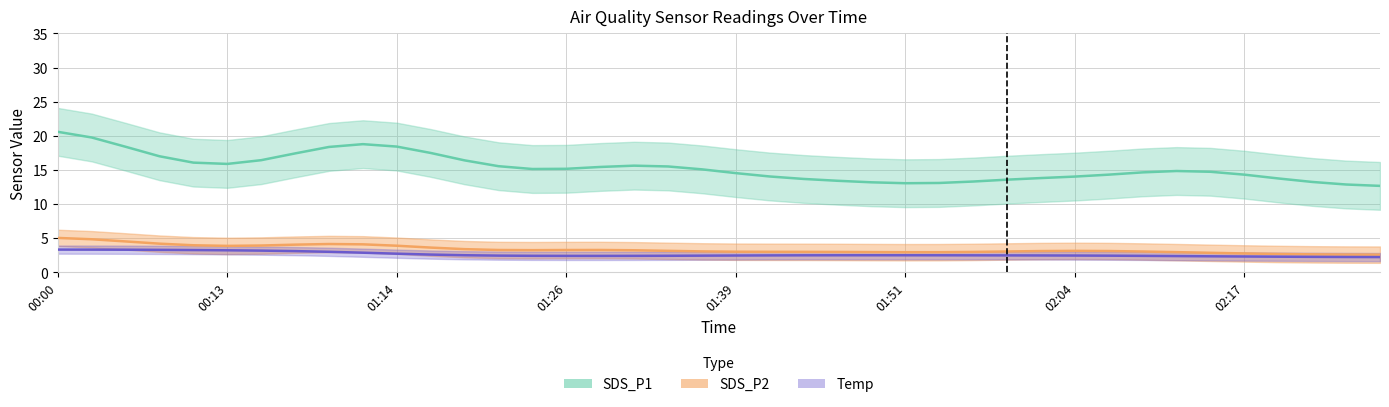

What is the label of the 29th point from the left?

01:59